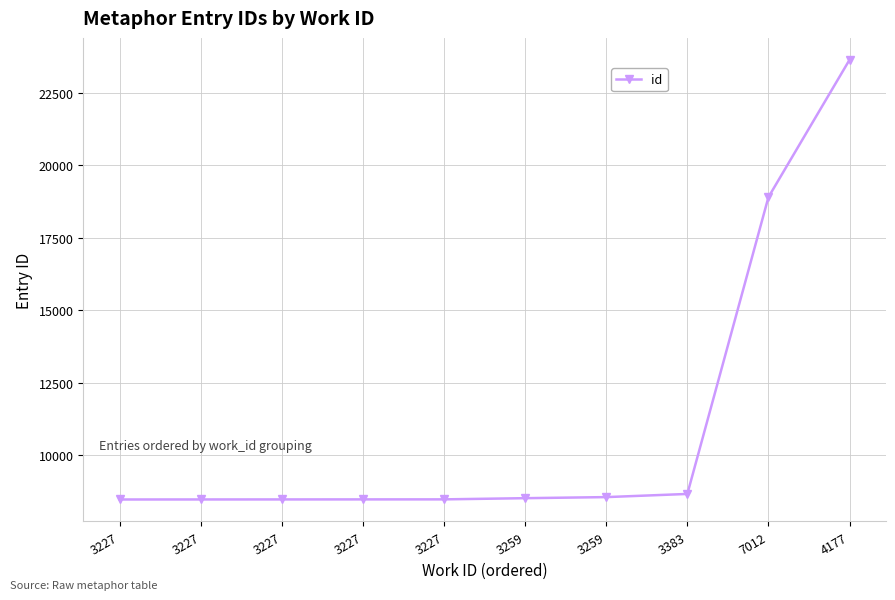

Rank the categories by value from highest to lowest.

4177, 7012, 3383, 3259, 3259, 3227, 3227, 3227, 3227, 3227